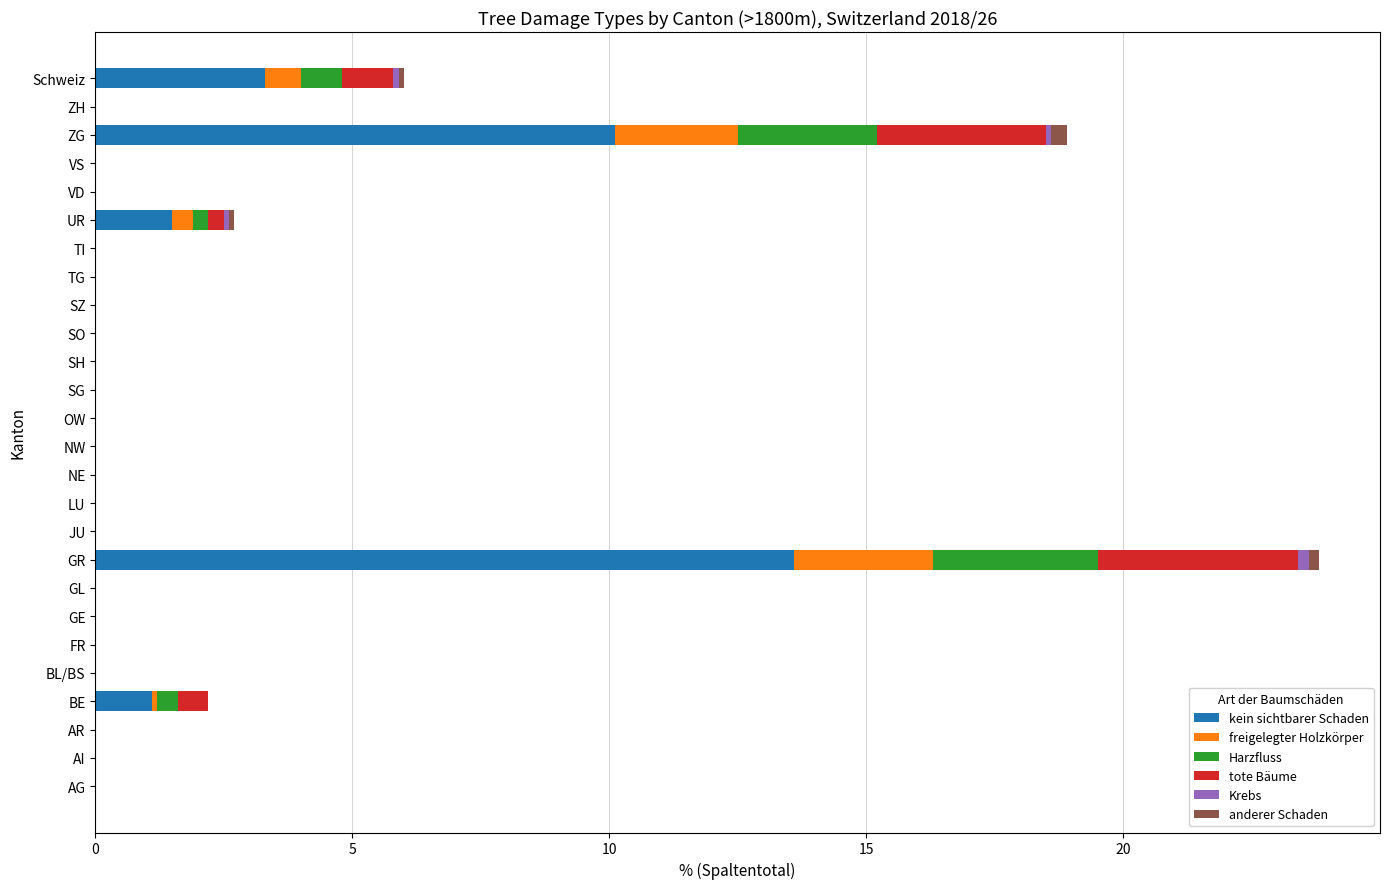

How many data points does each series have?

26